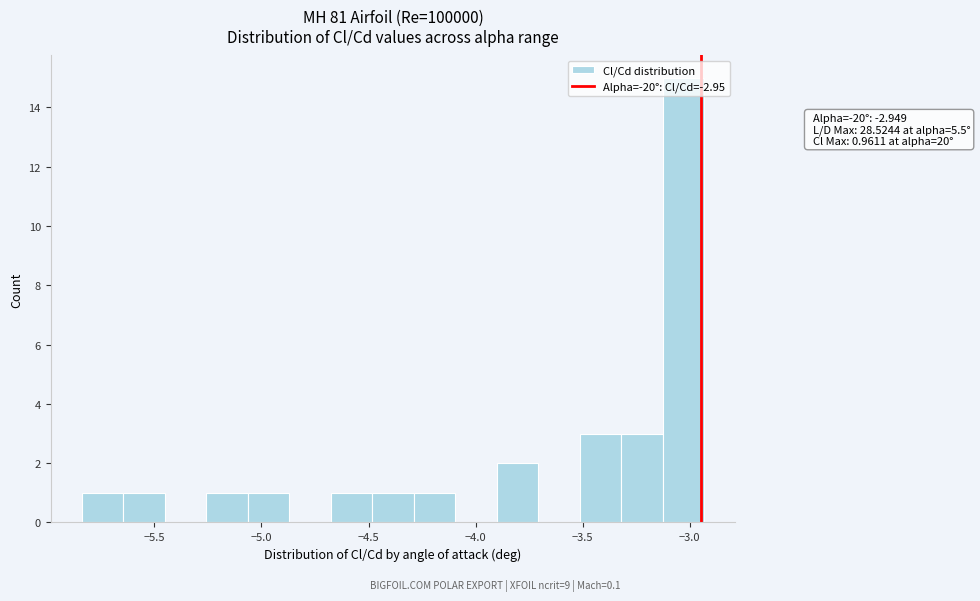

Read against the x-axis, roughly where is the centre of the tallest bar?

-3.05